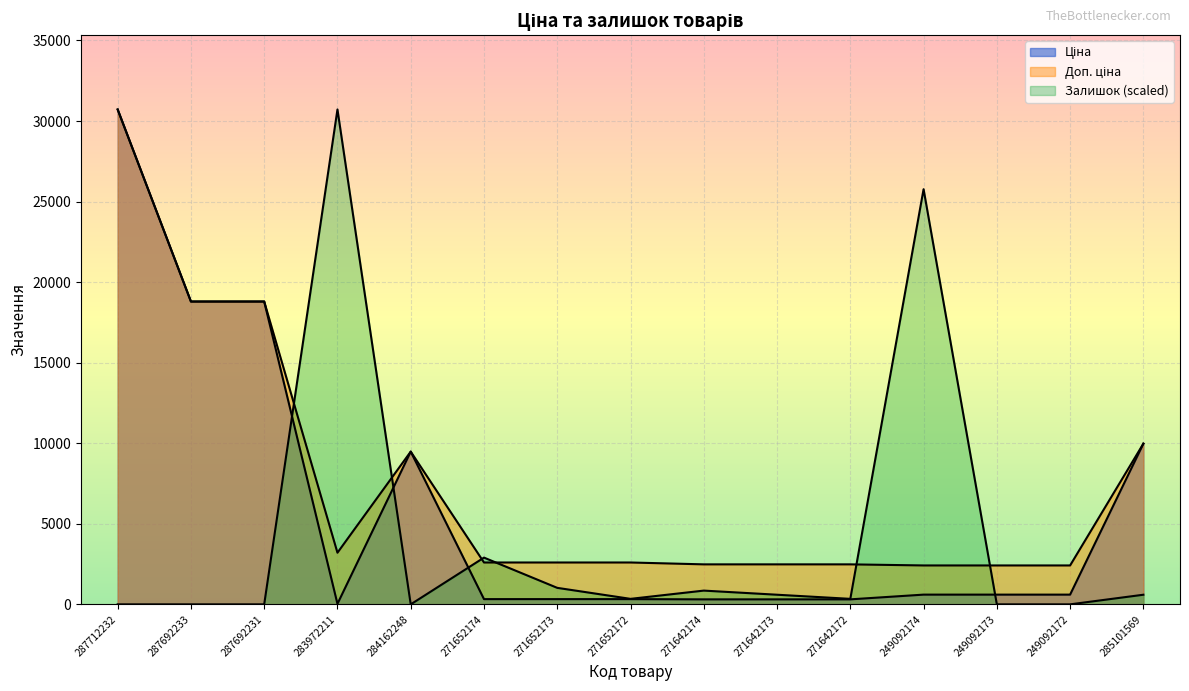

What is the difference between the Доп. ціна values at 249092172 and 287692231?

16382.0